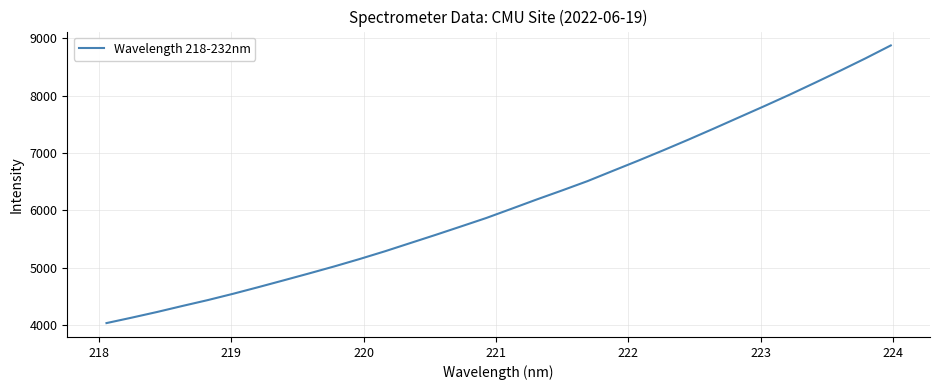

What is the greatest value displayed?

8871.4